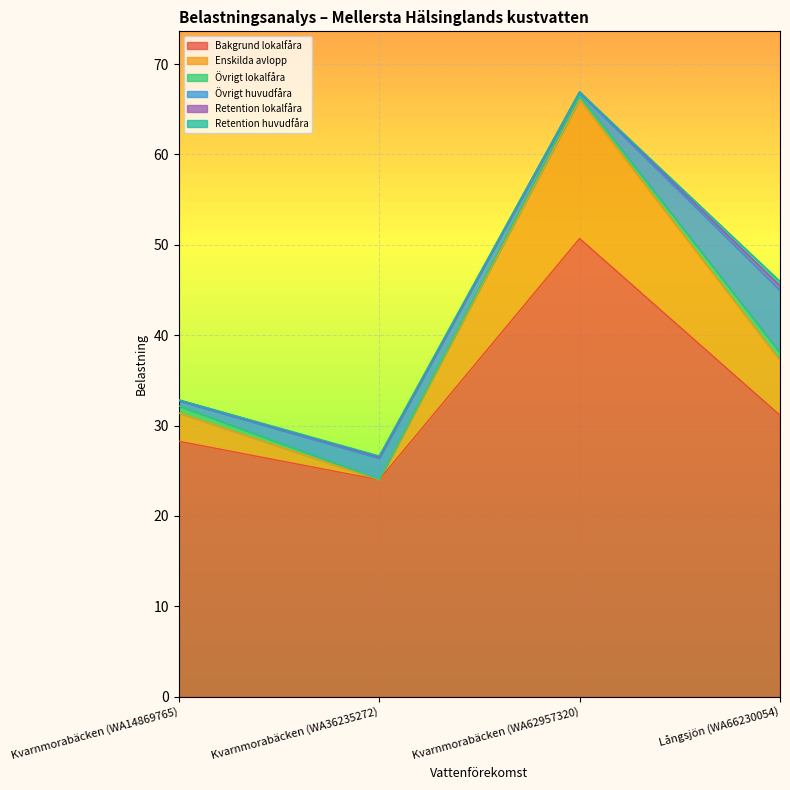

Where is the first local minimum for Retention huvudfåra?

Kvarnmorabäcken (WA62957320)